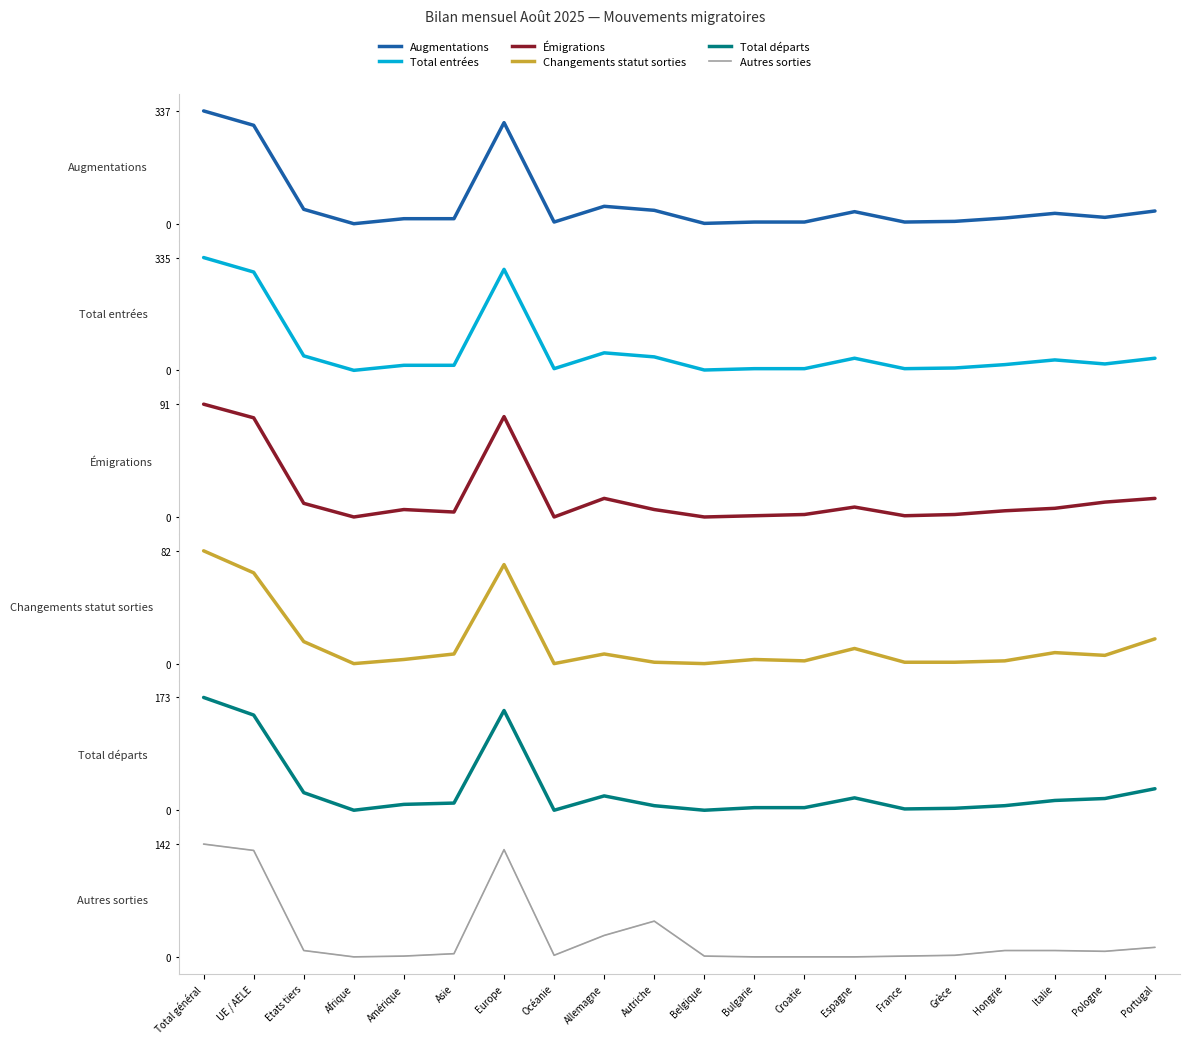

At how many categories does at least one series exceed 277?

3